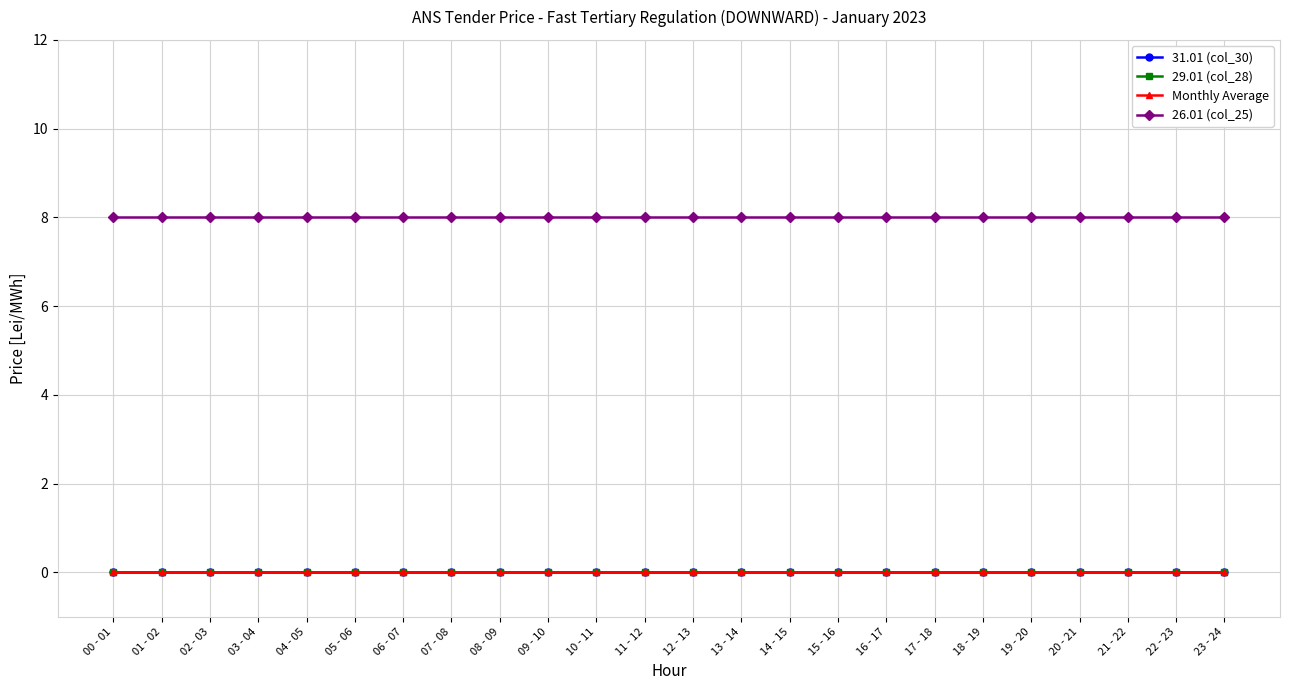

Does the chart have visible grid lines?

Yes